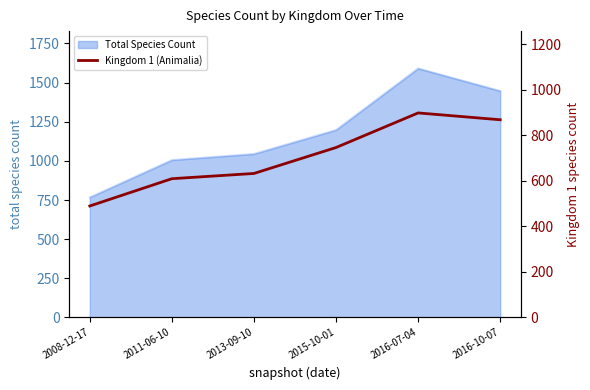

Is it true that the value at 2008-12-17 is 321?

False